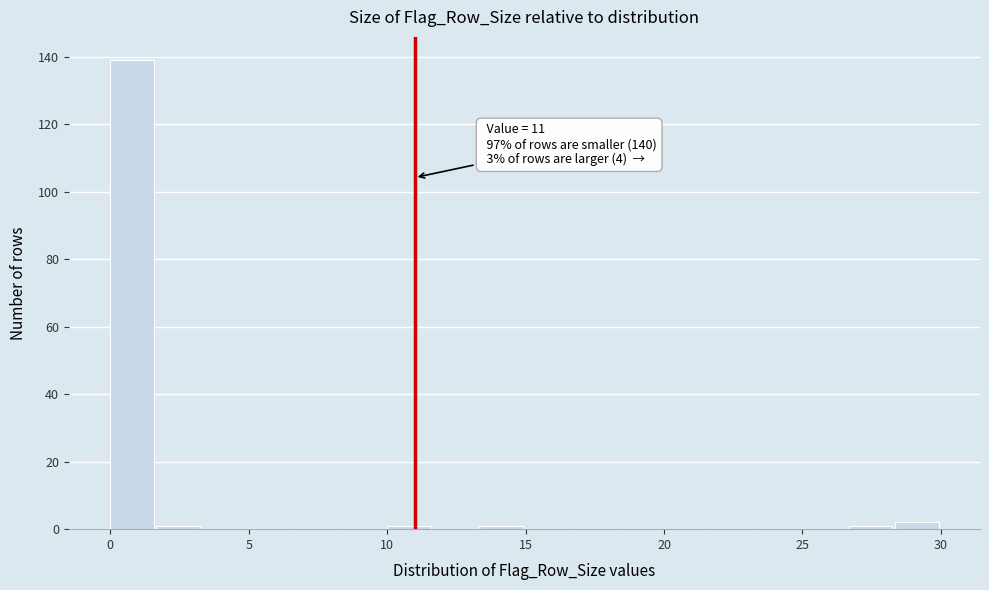

Around what value on the x-axis is the tallest bar? Give the approximate position of its centre, as read against the axis.

1.0